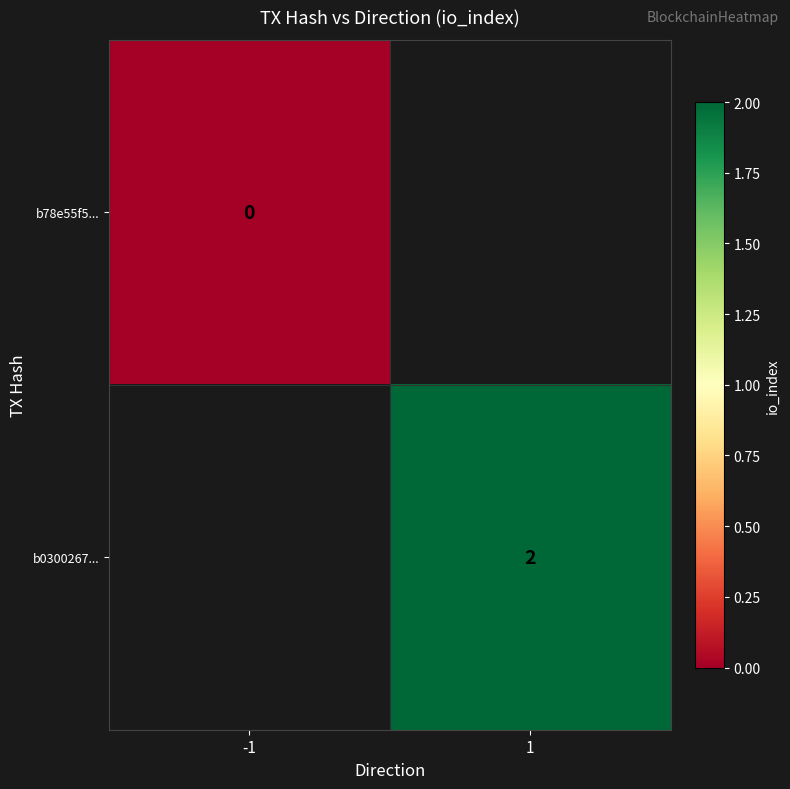

What is the maximum value shown in the chart?

2.0